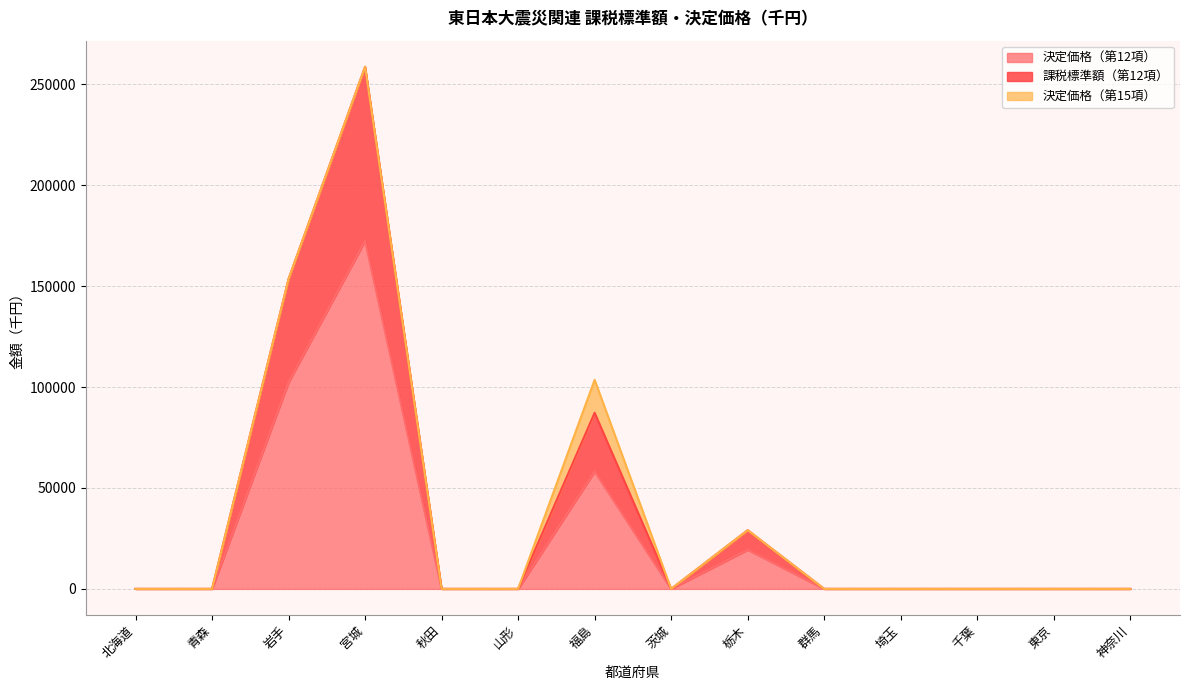

The 決定価格（第12項） series shows 0 at 千葉. True or false?

True